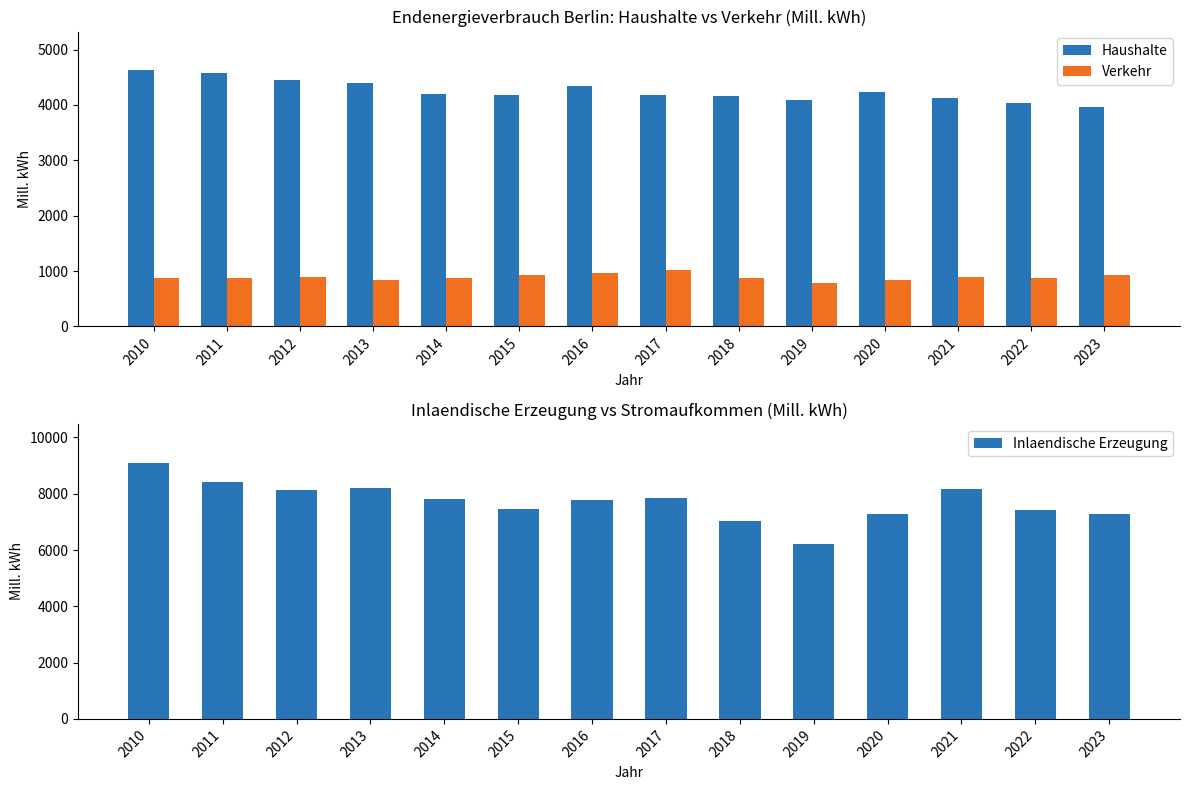

Count the number of categories in the chart.

14